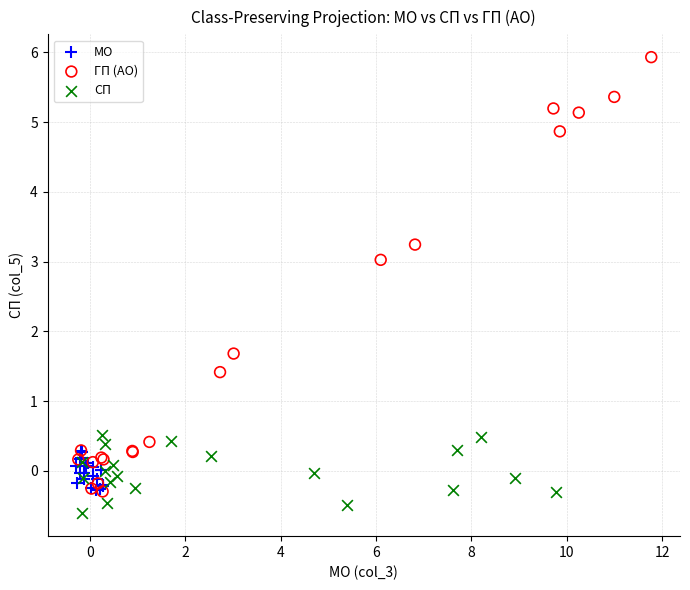

Which series has the widest spread of Y values?

ГП (АО)